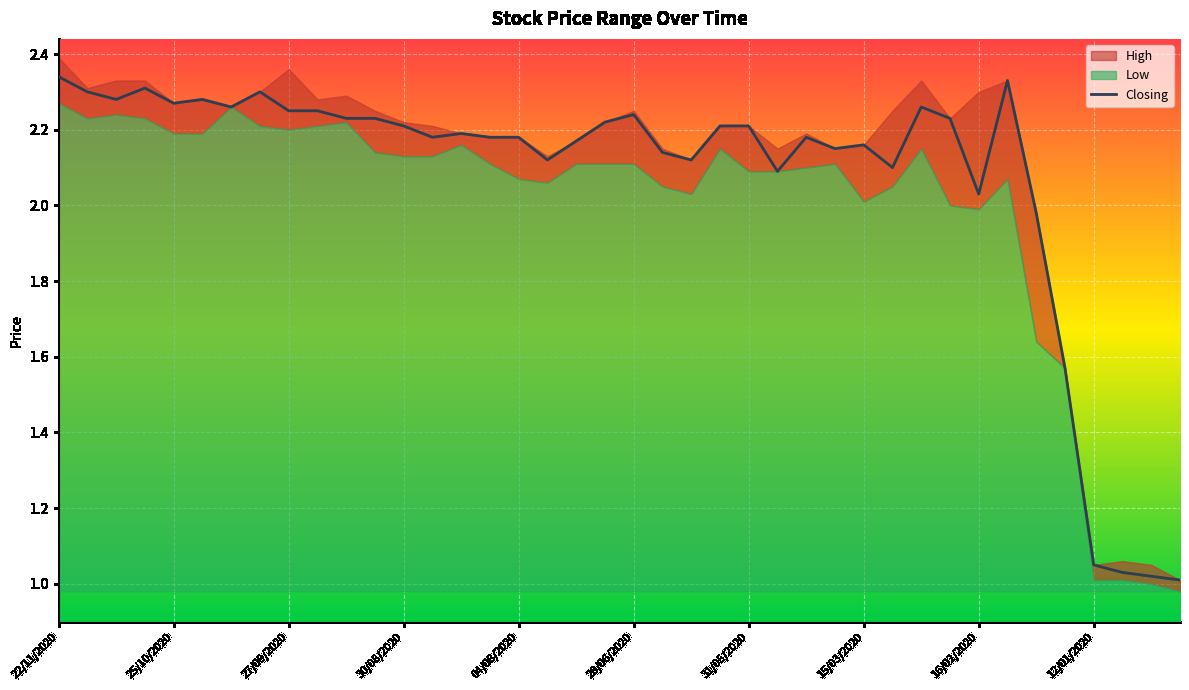

True or false: High has a value of 2.3 at 16/02/2020.

True